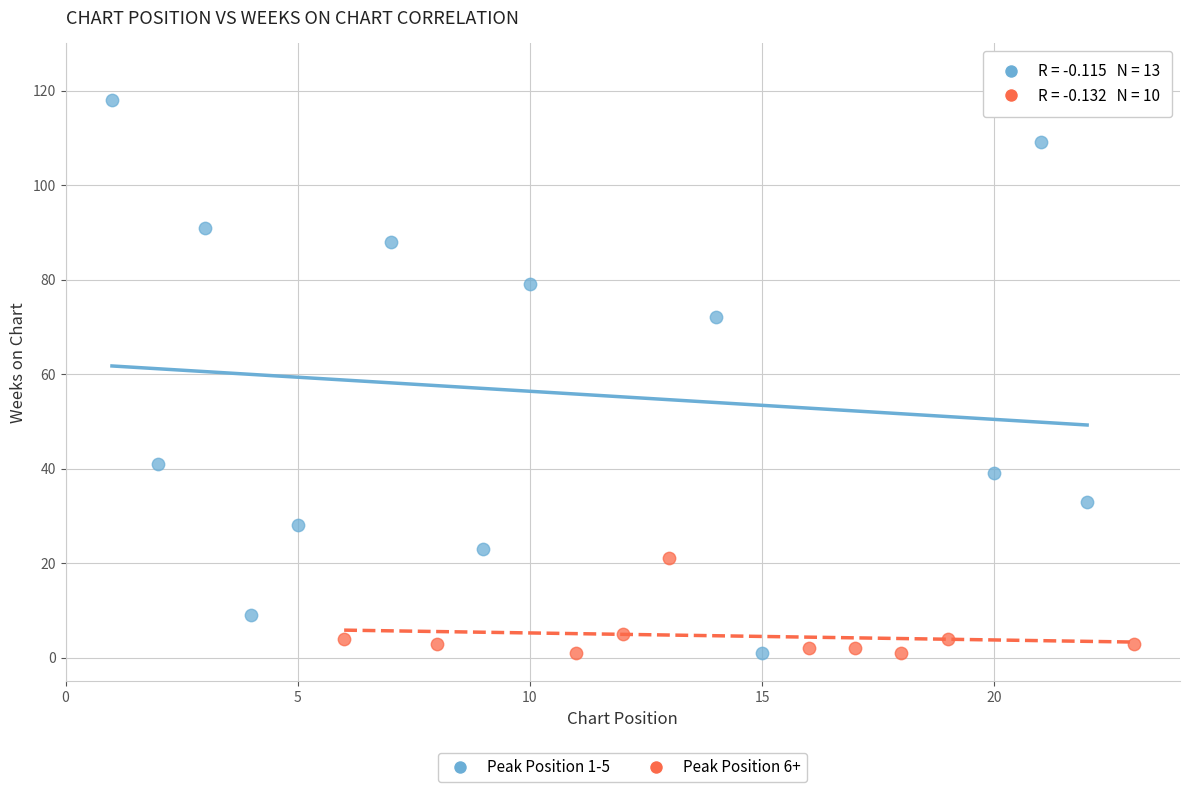

What are all the series names shown in the legend?

Peak Position 1-5, Peak Position 6+